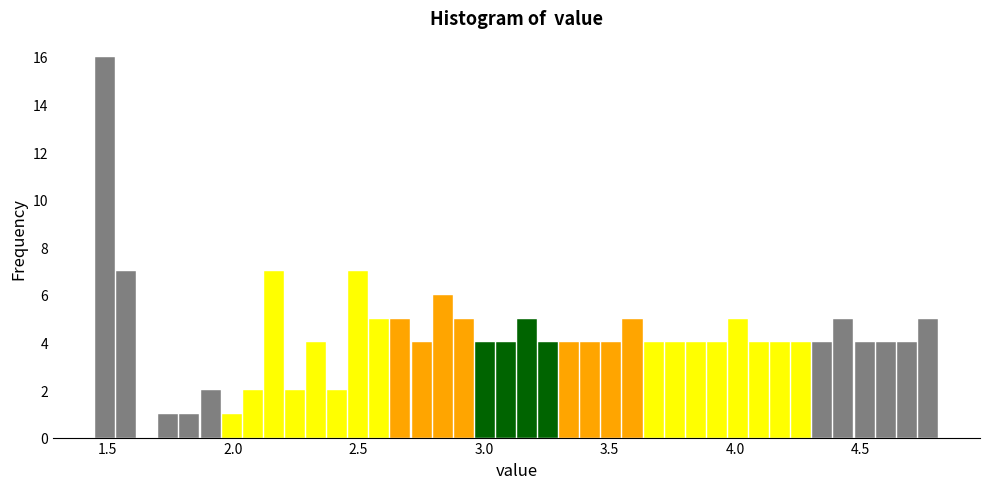

Read against the x-axis, roughly where is the centre of the tallest bar?

1.50